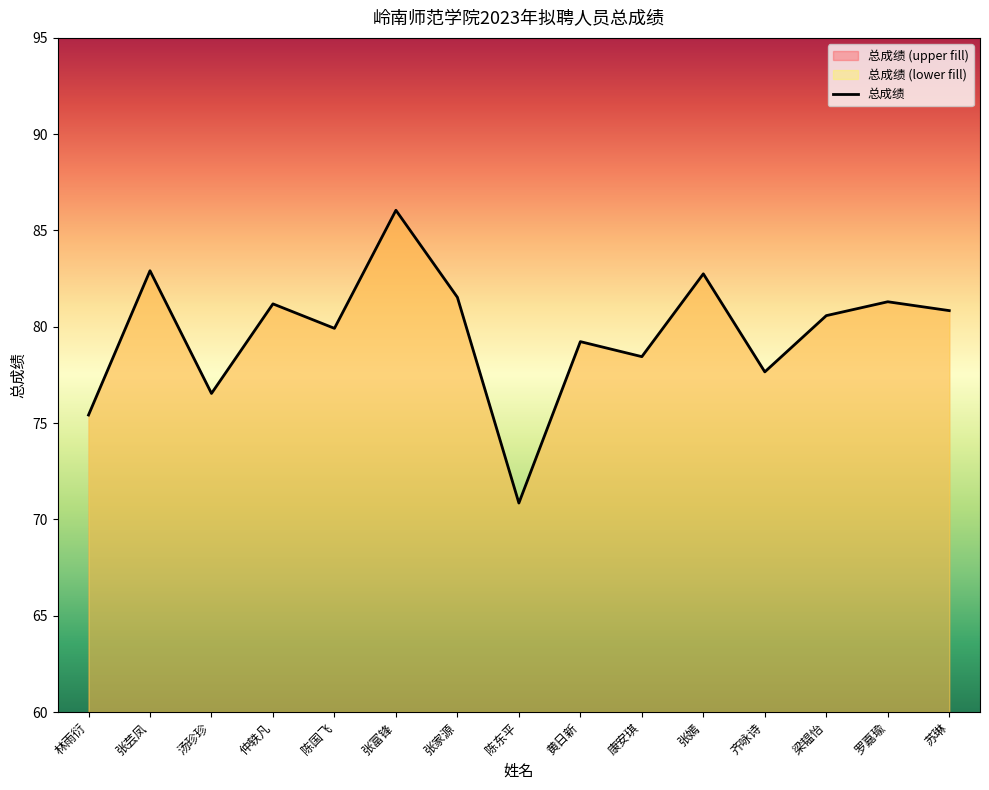

What is the greatest value displayed?

86.0